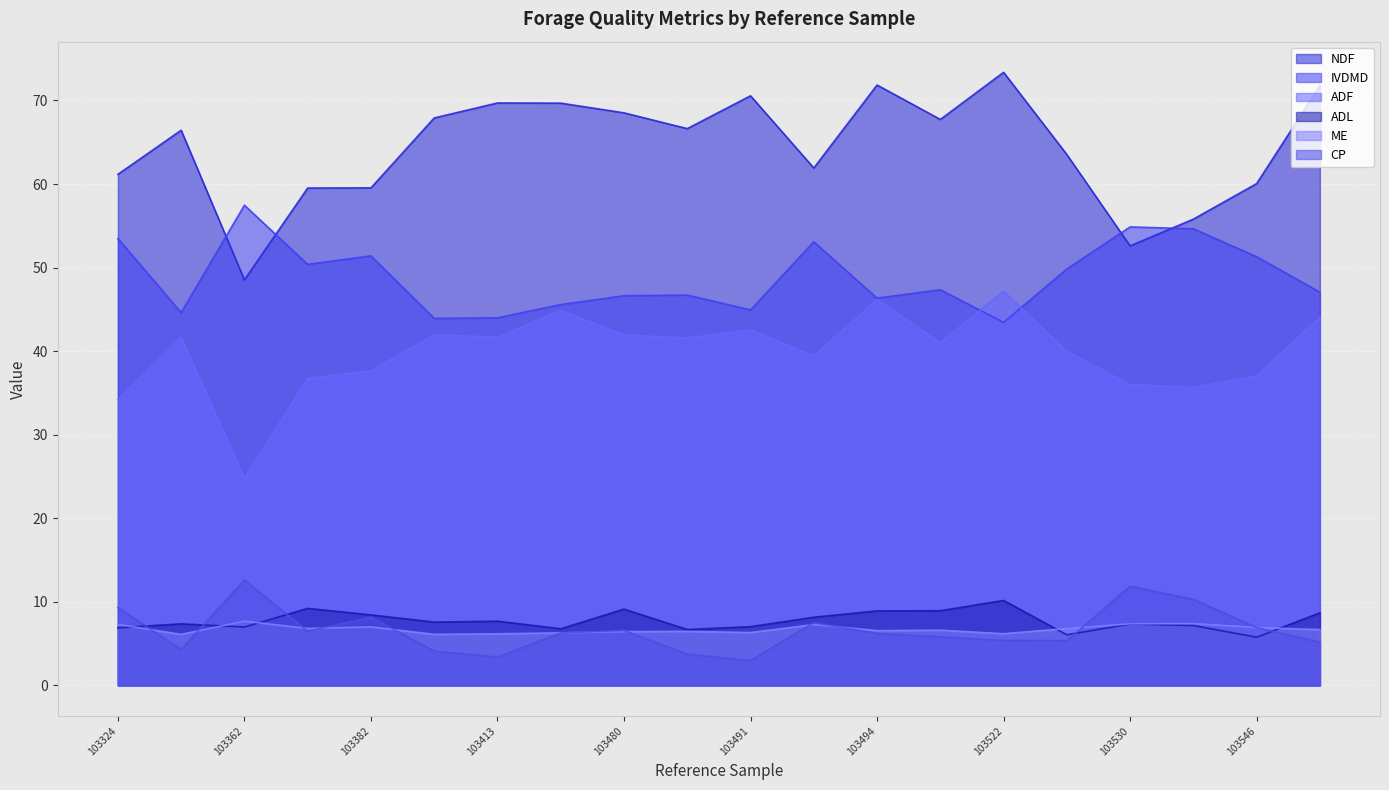

True or false: IVDMD has more than 0 points higher than both neighbors.

True